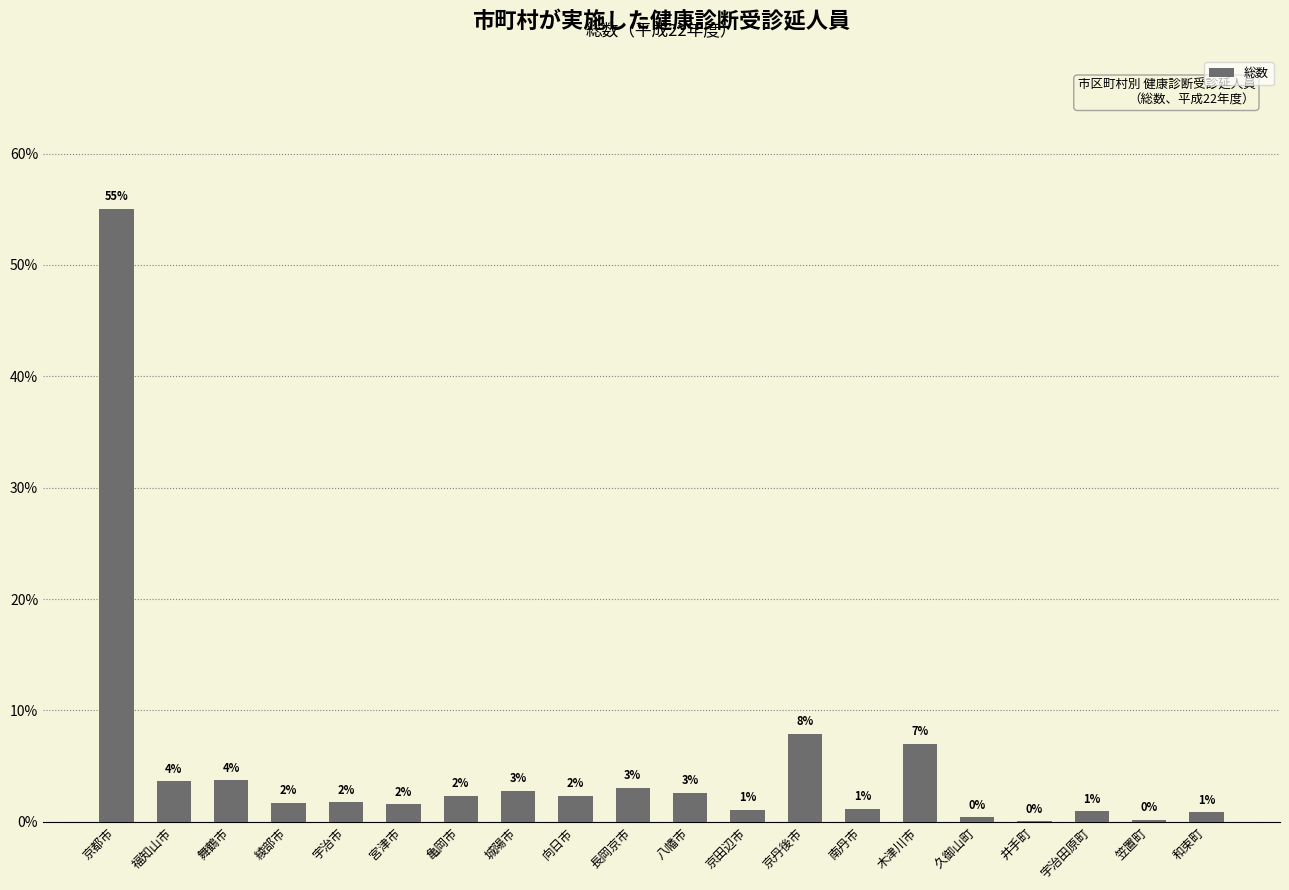

What is the maximum value shown in the chart?

55.0